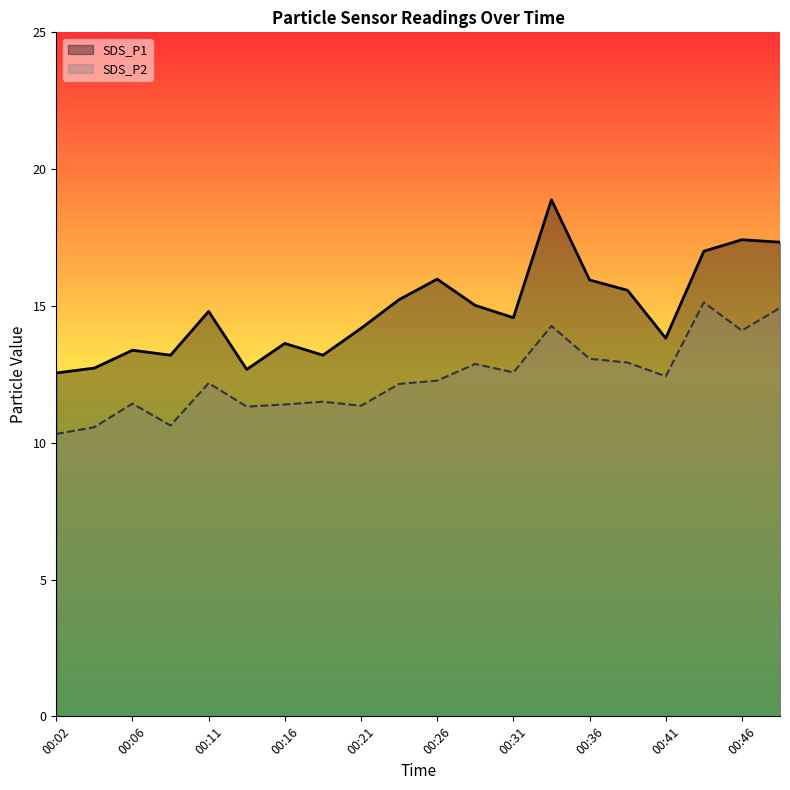

At which category is the sum across all series the highest?

13